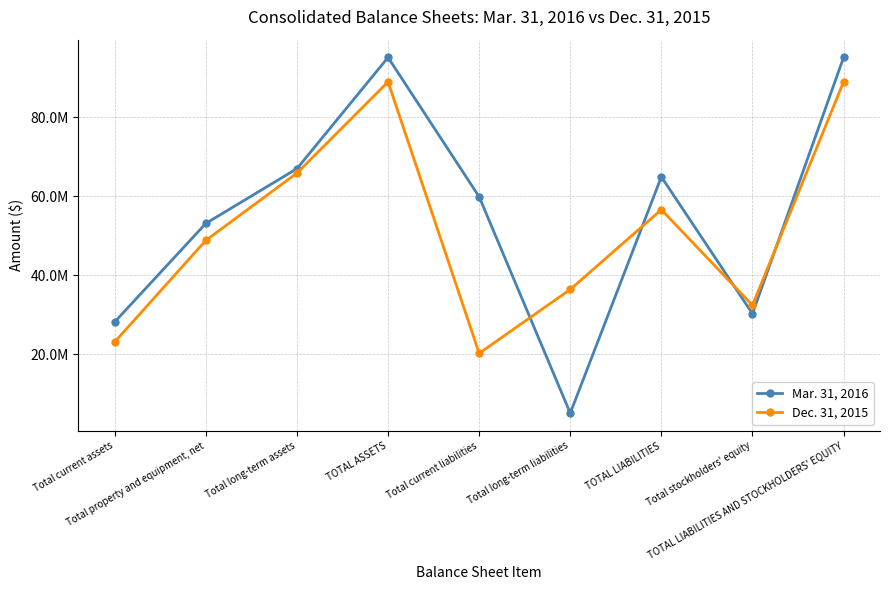

Is the value of Mar. 31, 2016 at Total property and equipment, net greater than the value of Dec. 31, 2015 at Total current assets?

Yes